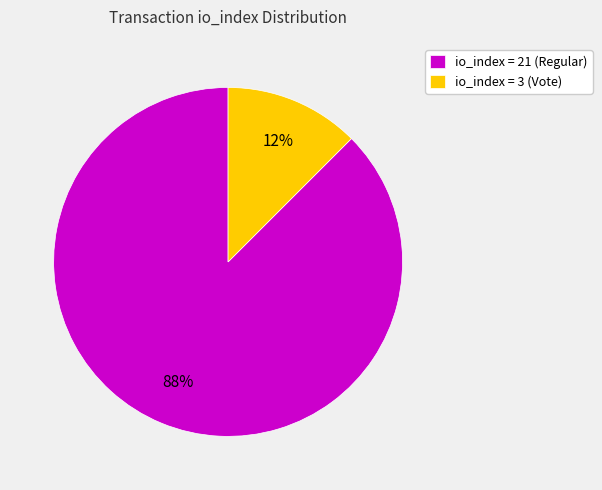

Combined, do io_index = 21 (Regular) and io_index = 3 (Vote) account for over 50%?

Yes